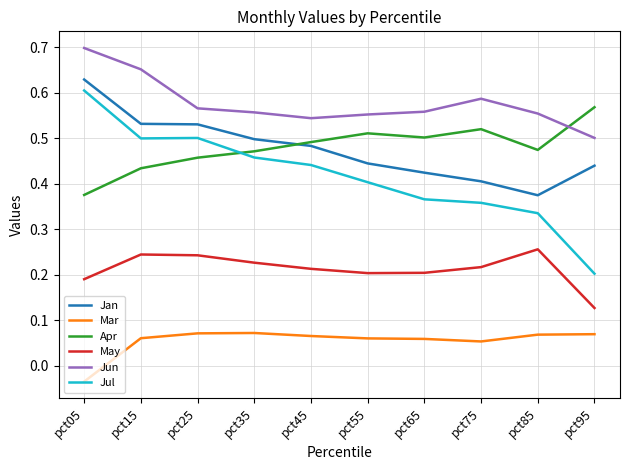

What is the total value across all series at pct65?

2.1